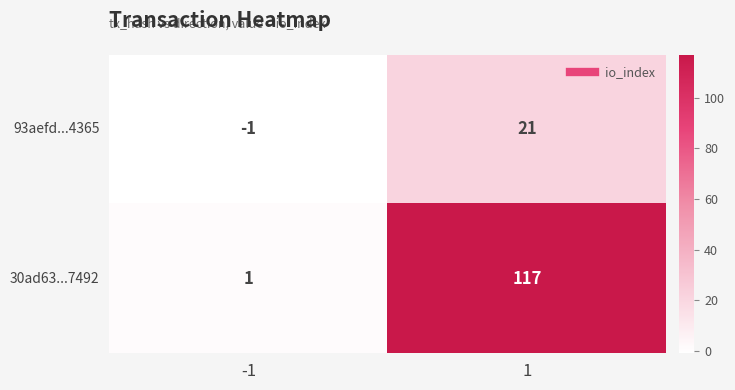

Between -1 and 1, which series saw the biggest shift?

30ad63...7492